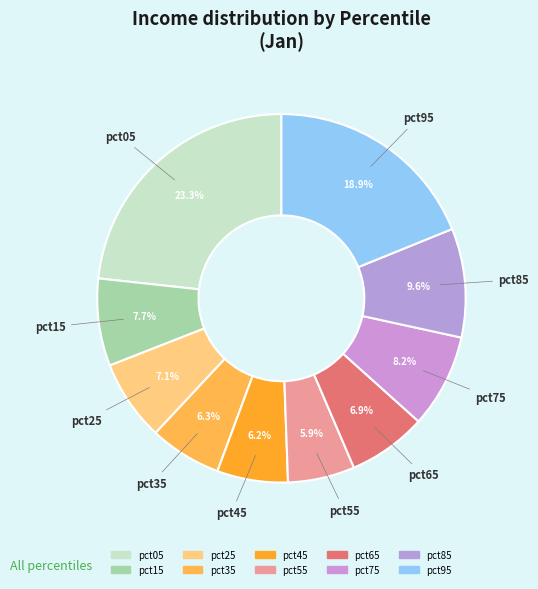

Rank the categories by value from highest to lowest.

pct05, pct95, pct85, pct75, pct15, pct25, pct65, pct35, pct45, pct55